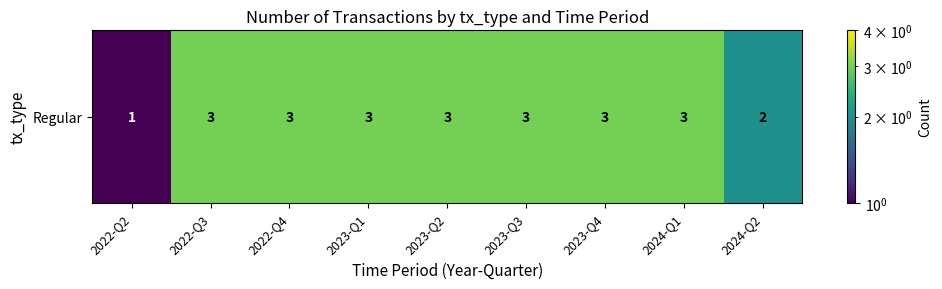

Reading right to left, list all the values displayed in this chart.

2024-Q2=2	2024-Q1=3	2023-Q4=3	2023-Q3=3	2023-Q2=3	2023-Q1=3	2022-Q4=3	2022-Q3=3	2022-Q2=1